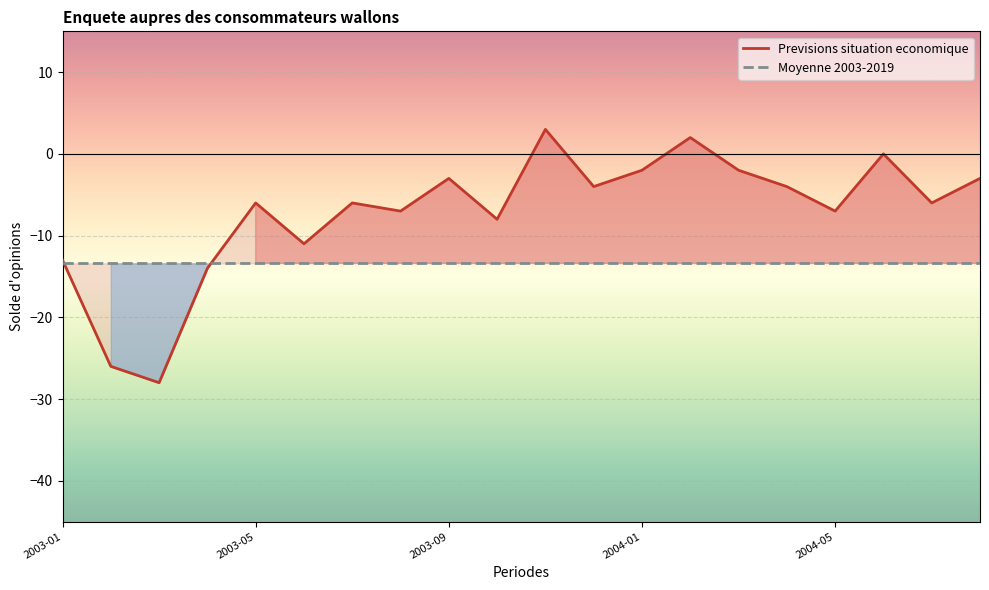

The Moyenne 2003-2019 series shows -13.4 at 2003-05. True or false?

True